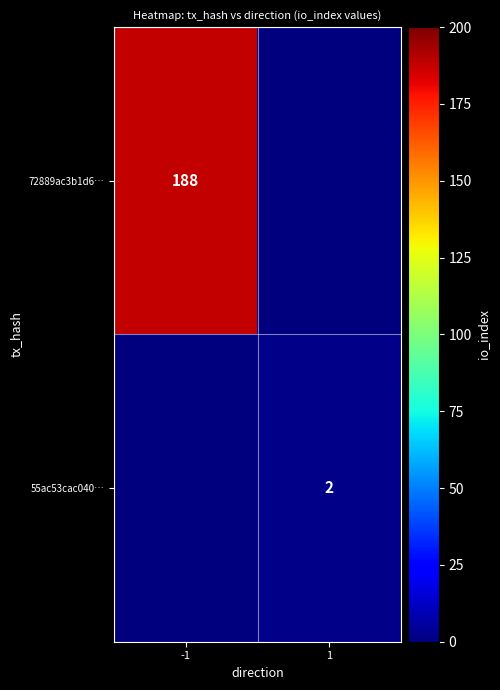

True or false: 72889ac3b1d6… has a value of 102 at -1.

False